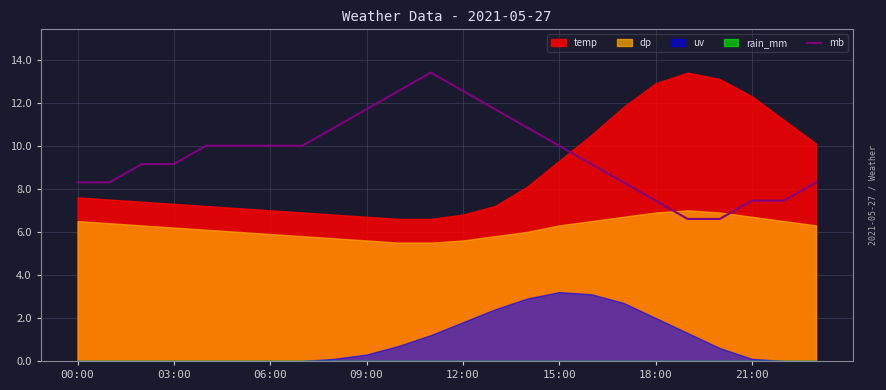

Is it true that mb equals 11.7 at 09:00?

True